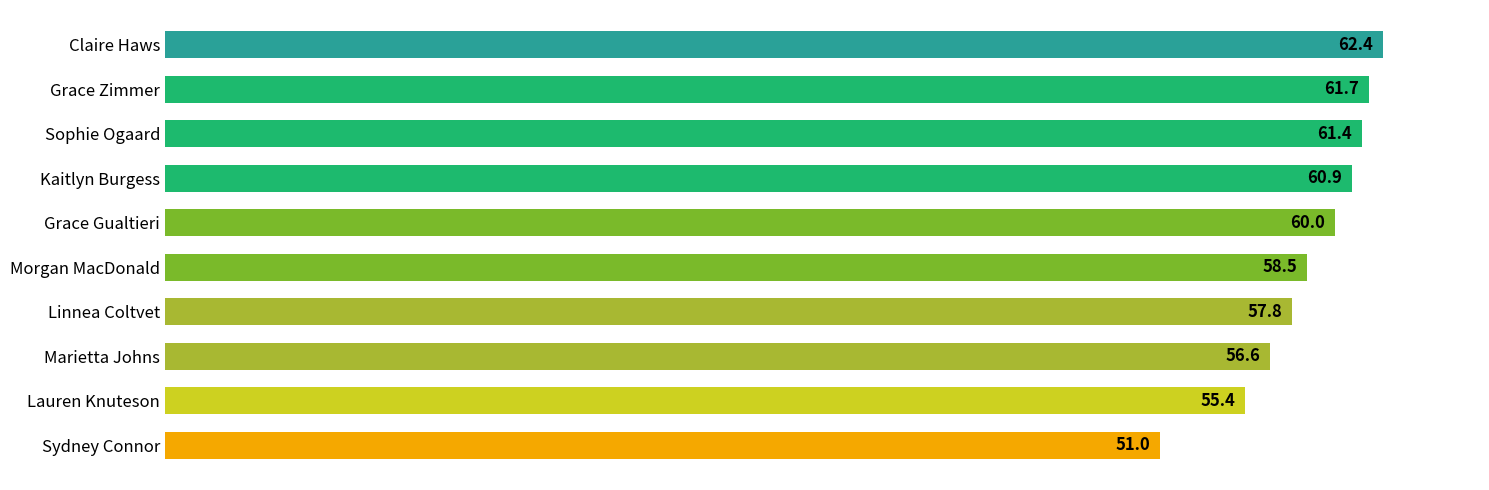

What position from the bottom is Kaitlyn Burgess?

7